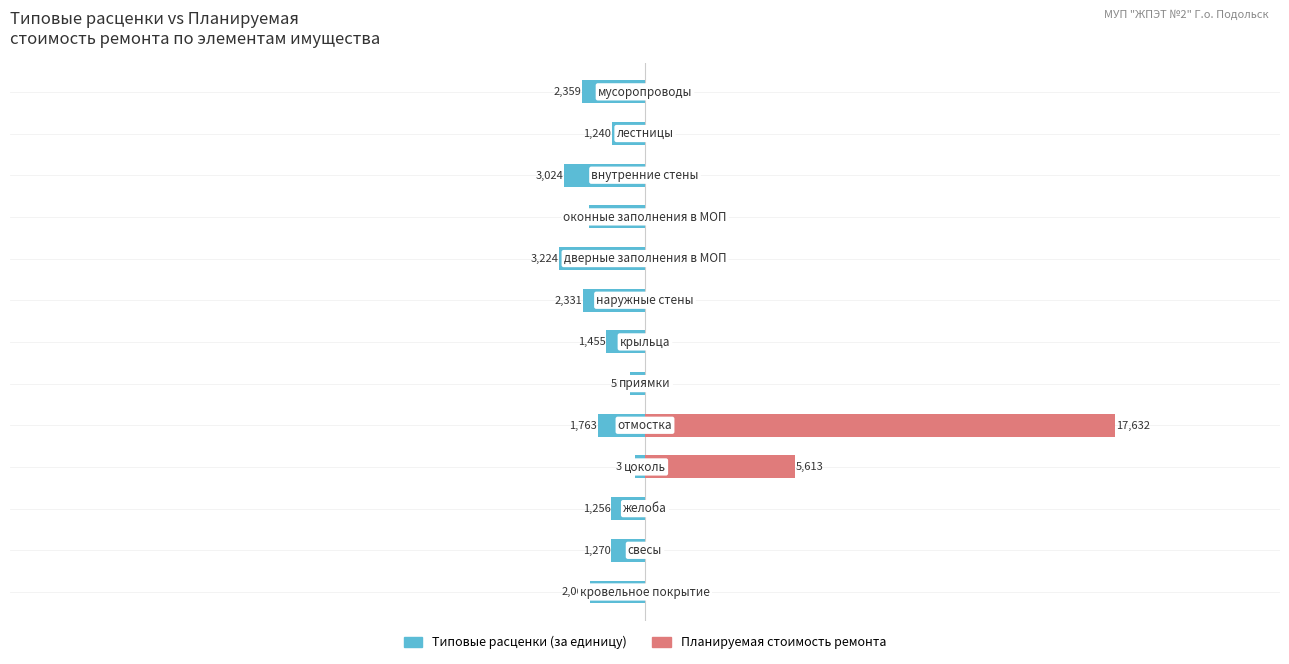

Which series has the largest total across all categories?

Планируемая стоимость ремонта